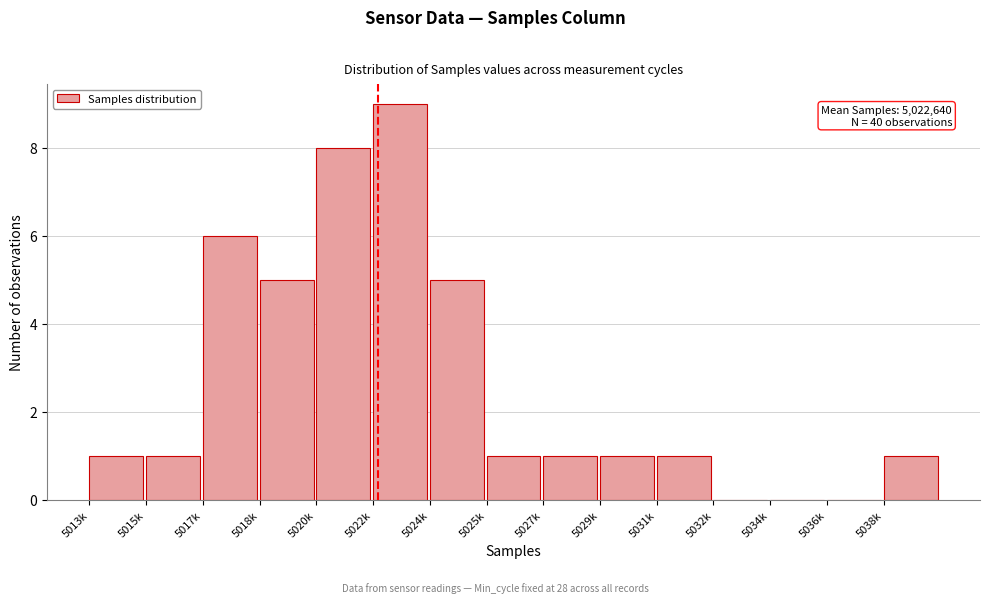

Reading left to right, transcribe all the data shown in this chart.

5013k=1	5015k=1	5017k=6	5018k=5	5020k=8	5022k=9	5024k=5	5025k=1	5027k=1	5029k=1	5031k=1	5032k=0	5034k=0	5036k=0	5038k=1